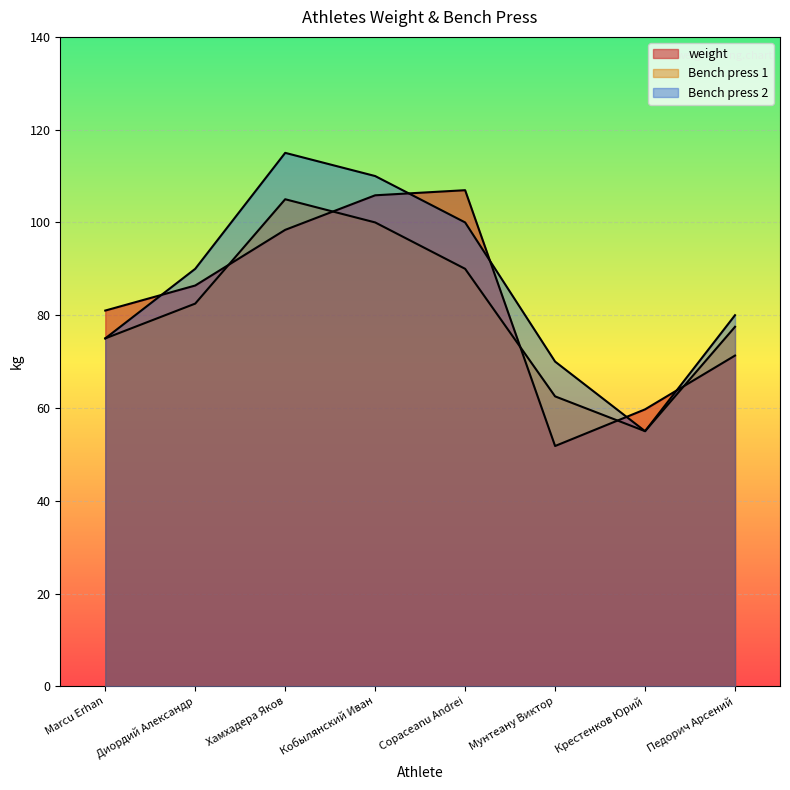

Which has a higher value, Крестенков Юрий or Мунтеану Виктор?

Крестенков Юрий